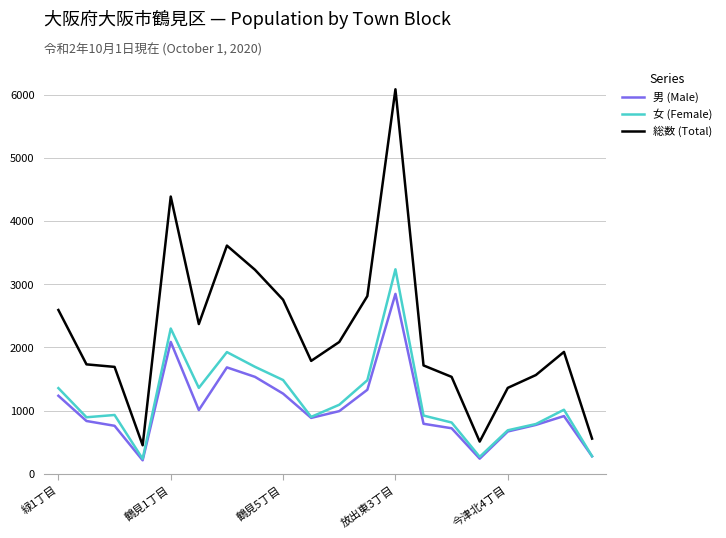

Which series has the largest range (max minus min)?

総数 (Total)